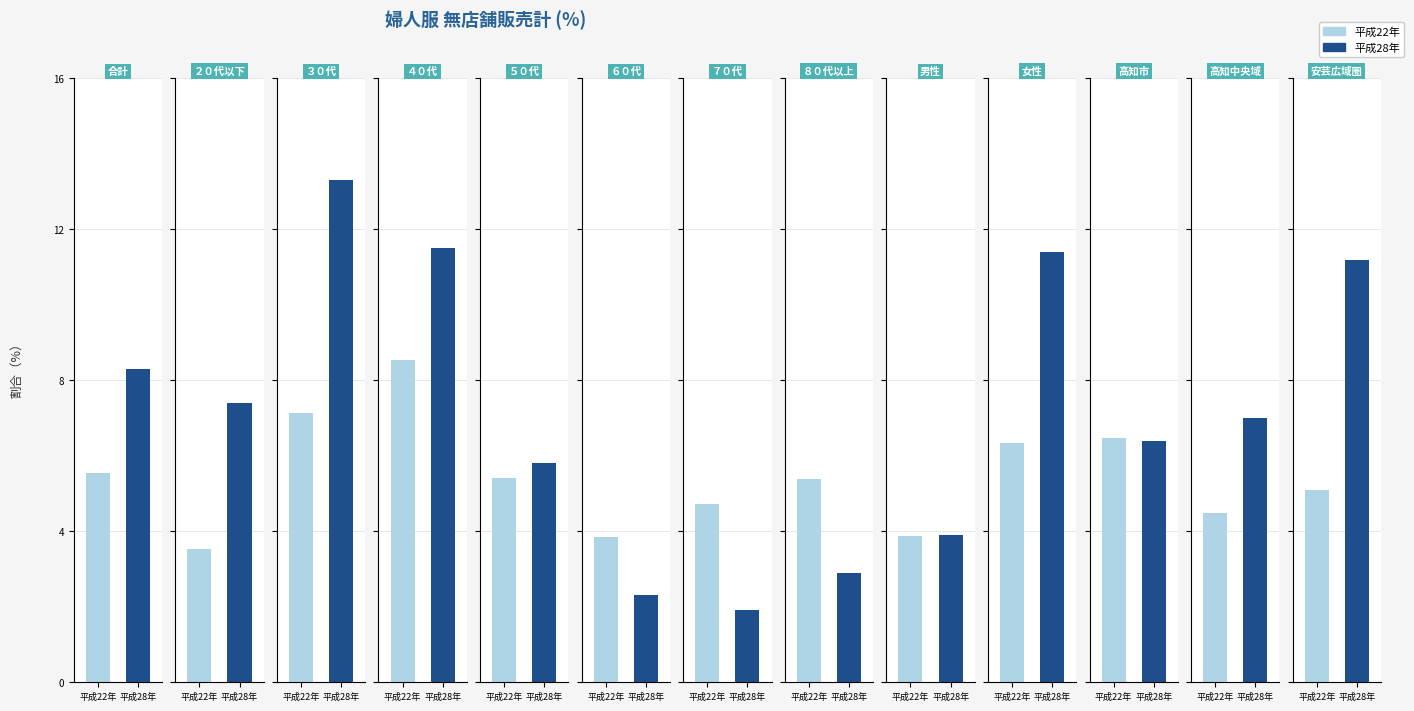

Rank the series by their maximum value, from lowest to highest.

平成22年, 平成28年